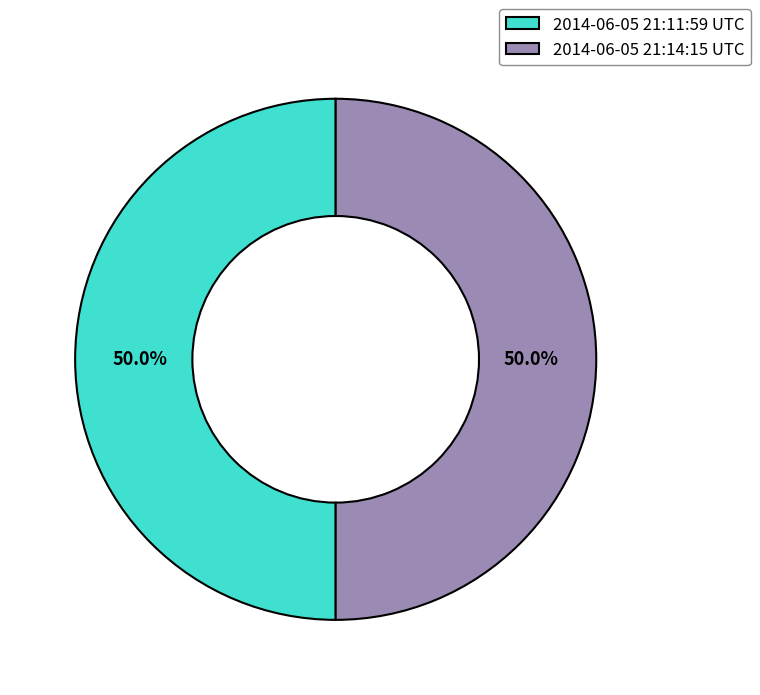

How many slices are in this pie chart?

2